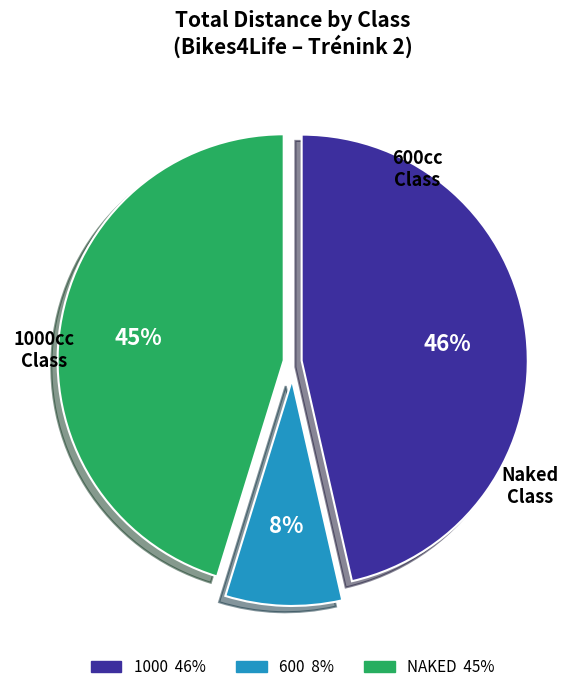

To the nearest percent, what percentage of the pie is NAKED?

45%